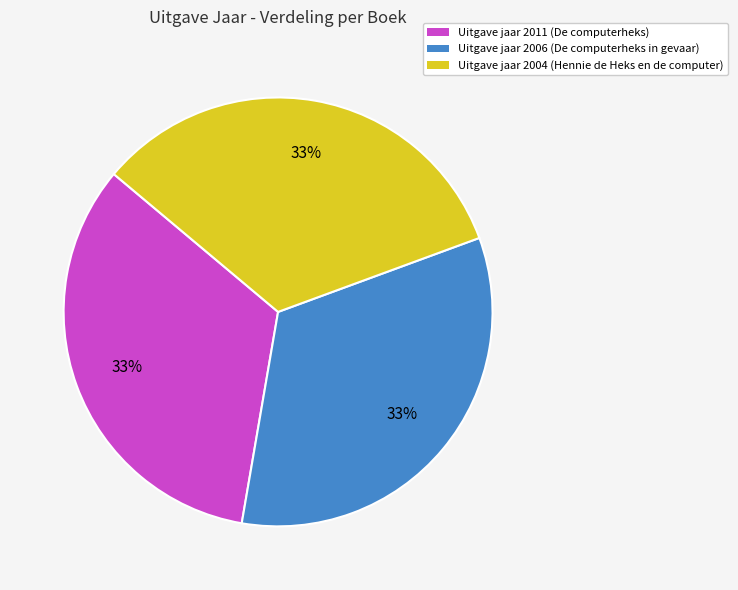

Approximately how many times larger is the value at Uitgave jaar 2011 (De computerheks) compared to Uitgave jaar 2006 (De computerheks in gevaar)?

1.0